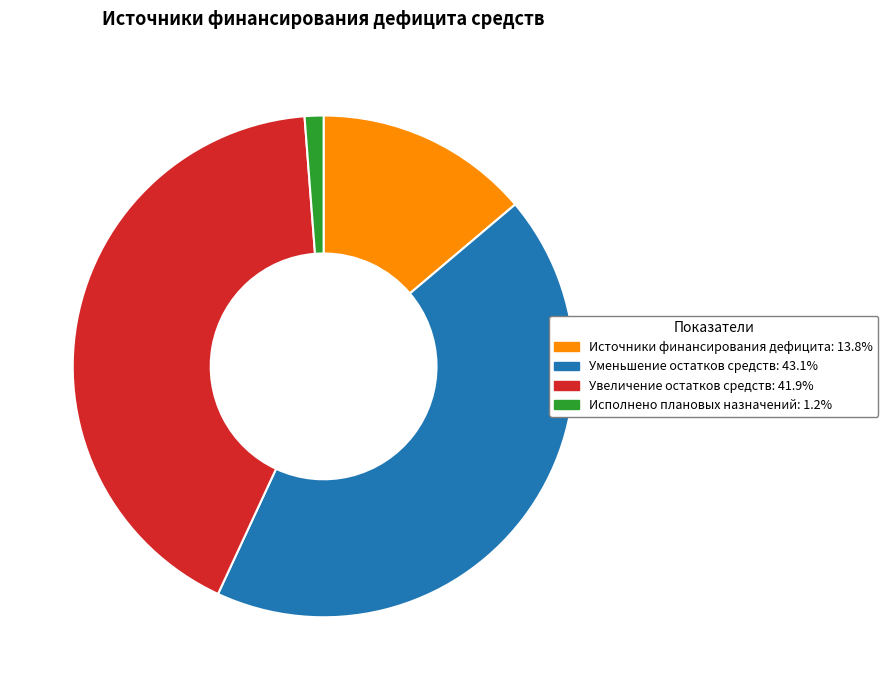

How many segments does this pie chart have?

4